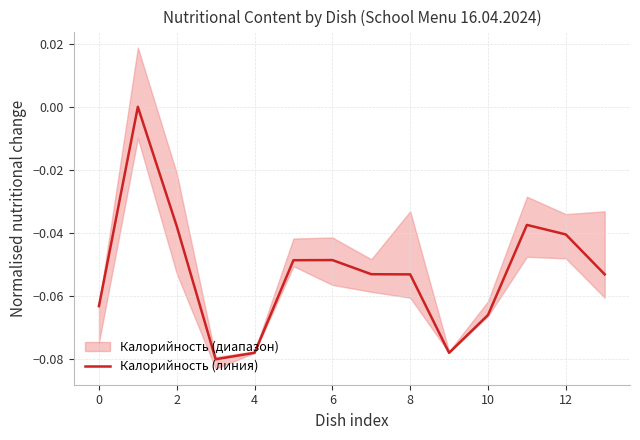

What is the label of the 4th point from the right?

10